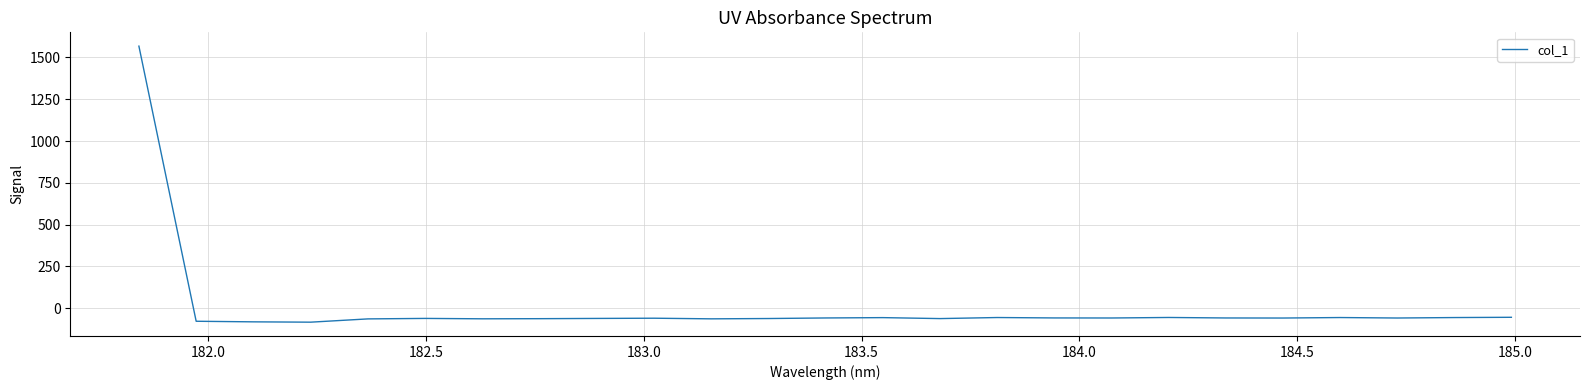

What is the maximum value shown in the chart?

1567.5